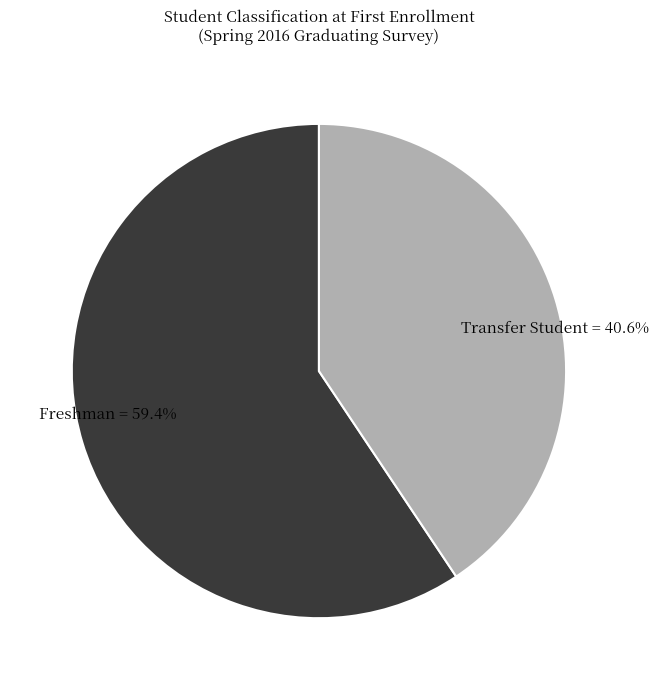

Do Freshman and Transfer Student together represent more than half of the pie?

Yes